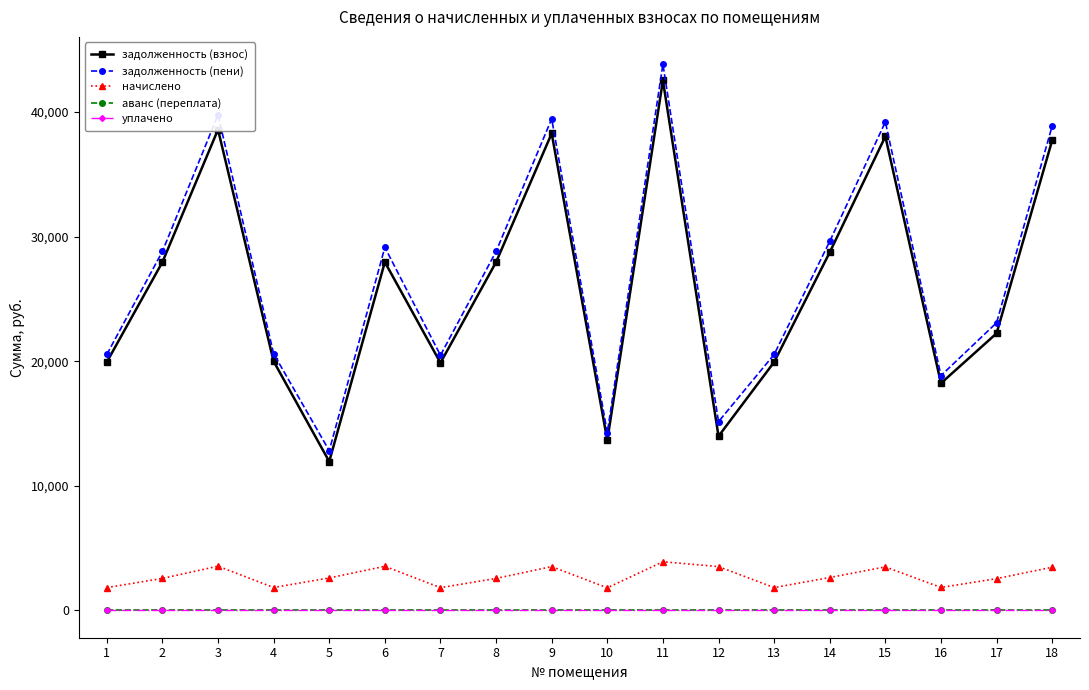

The value of задолженность (пени) at 7 is 20475.5. True or false?

True